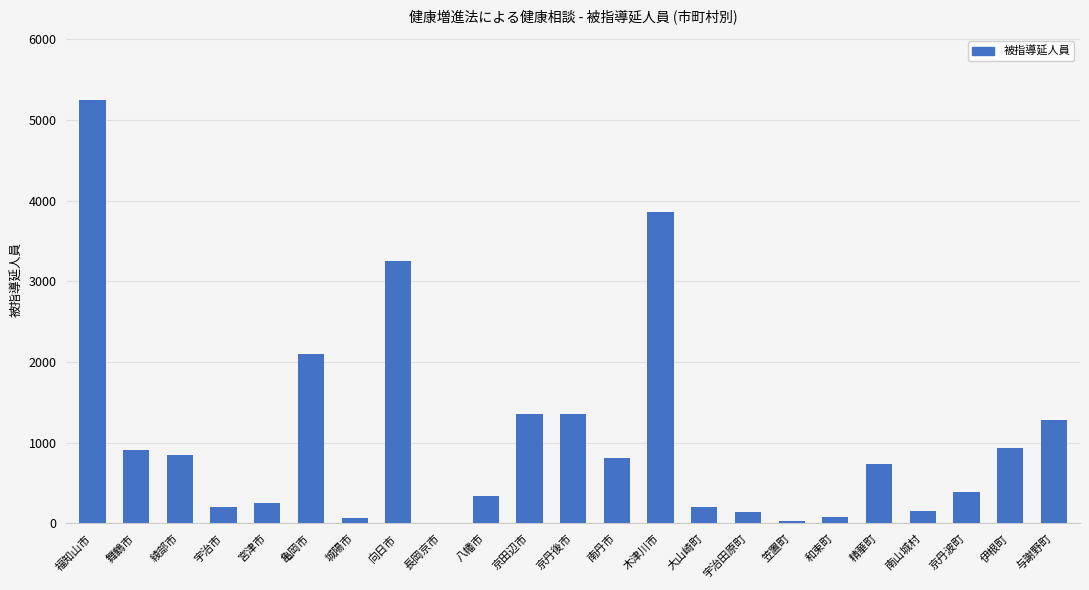

Which has a higher value, 宮津市 or 与謝野町?

与謝野町